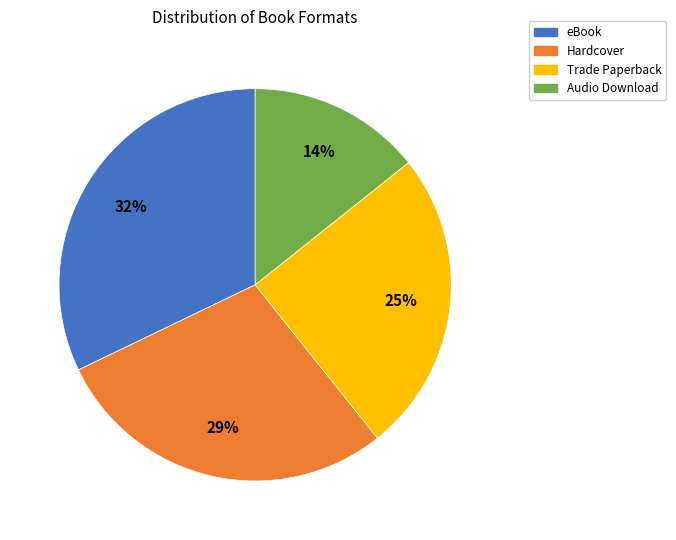

Combined, do Trade Paperback and eBook account for over 50%?

Yes